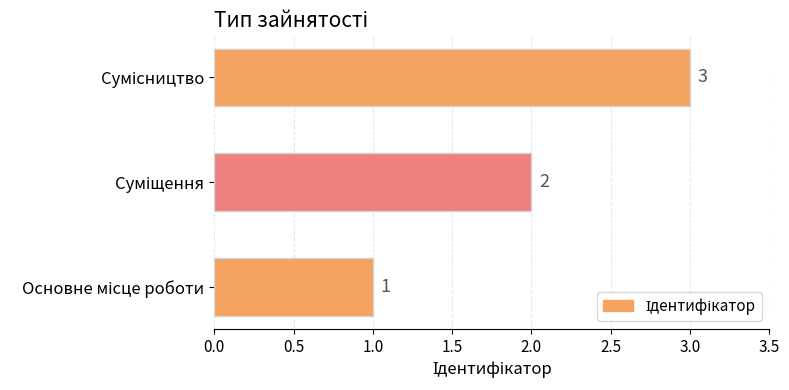

What is the sum of all values?

6